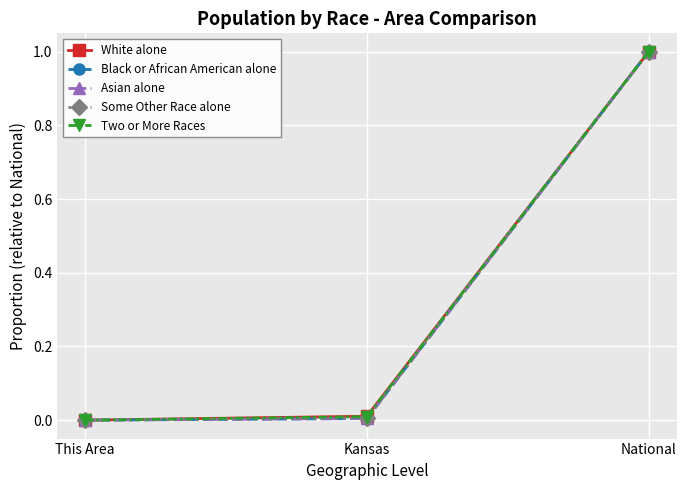

At which label does White alone reach its peak?

National